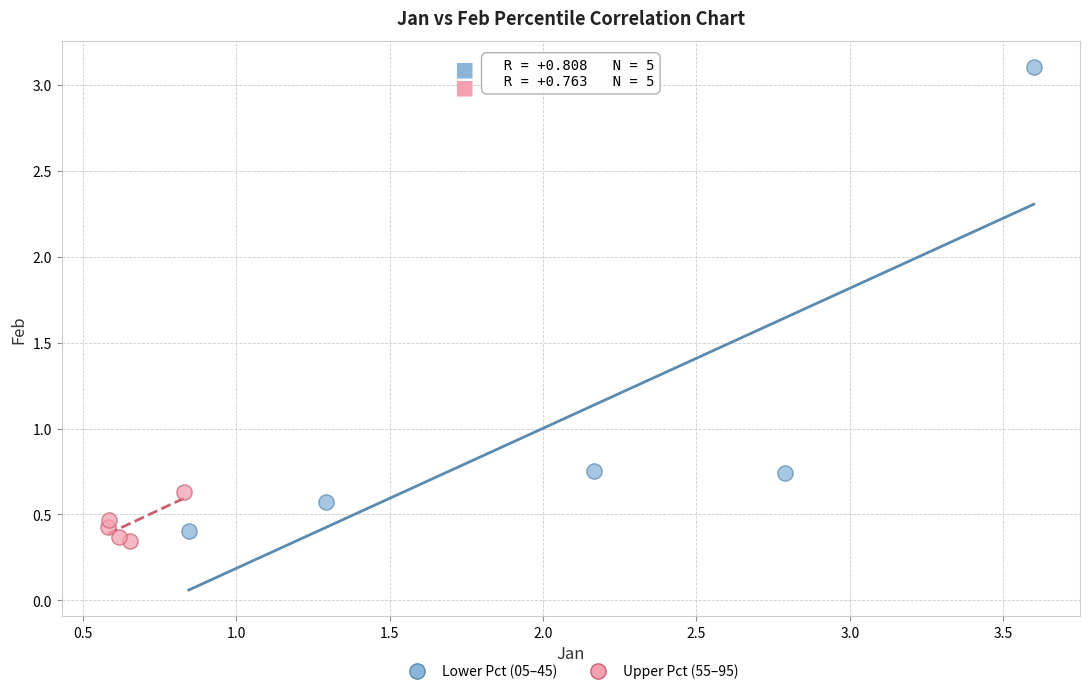

What are all the series names shown in the legend?

Lower Pct (05–45), Upper Pct (55–95)